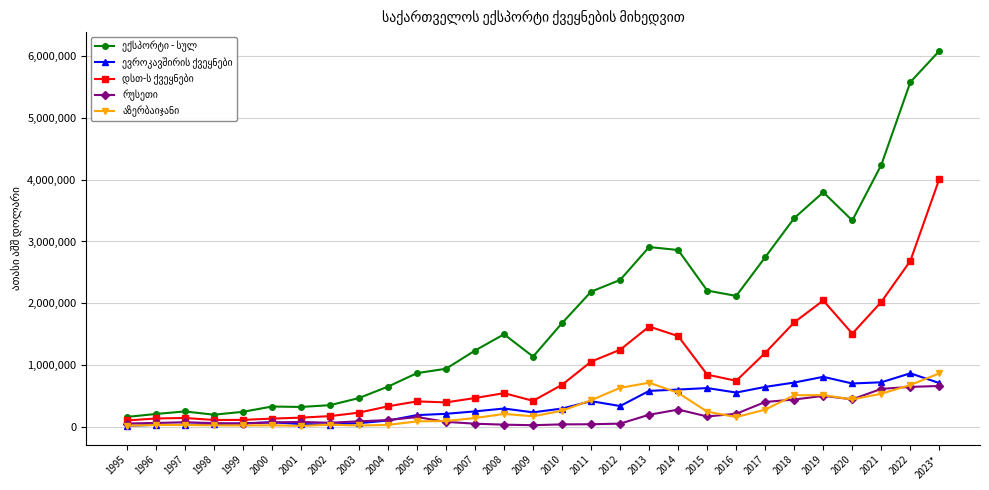

At which category is the sum across all series the highest?

2023*